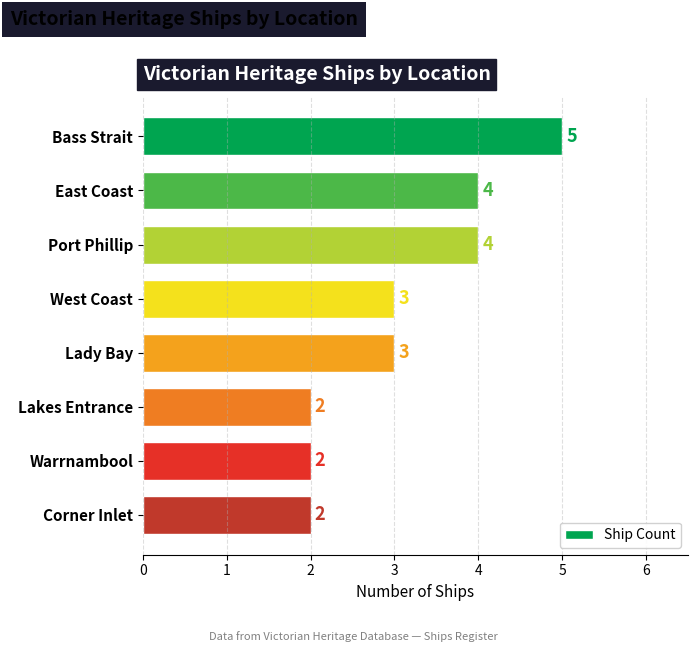

What is the smallest value displayed?

2